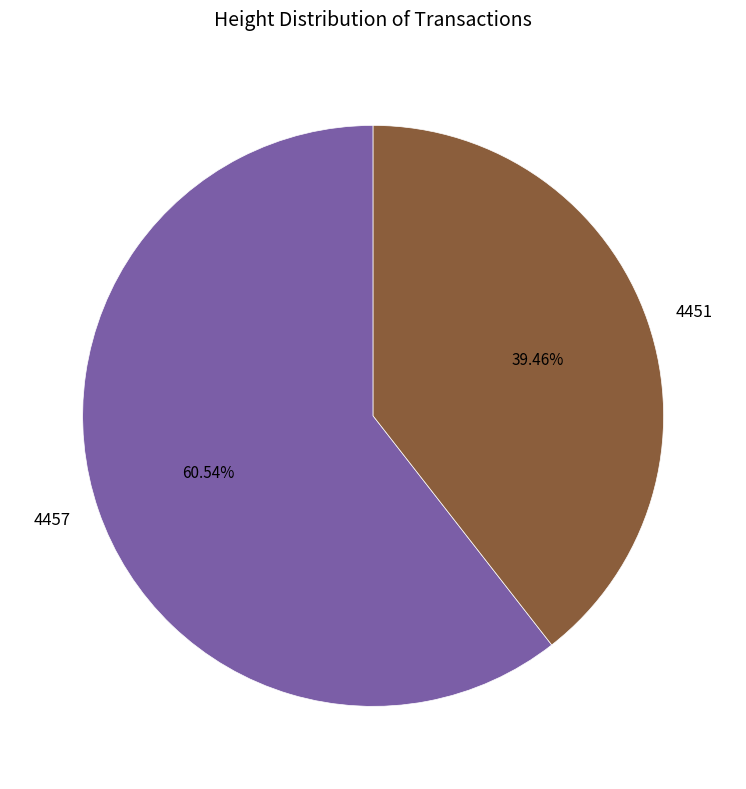

What portion of the pie excludes 4457?

39.5%